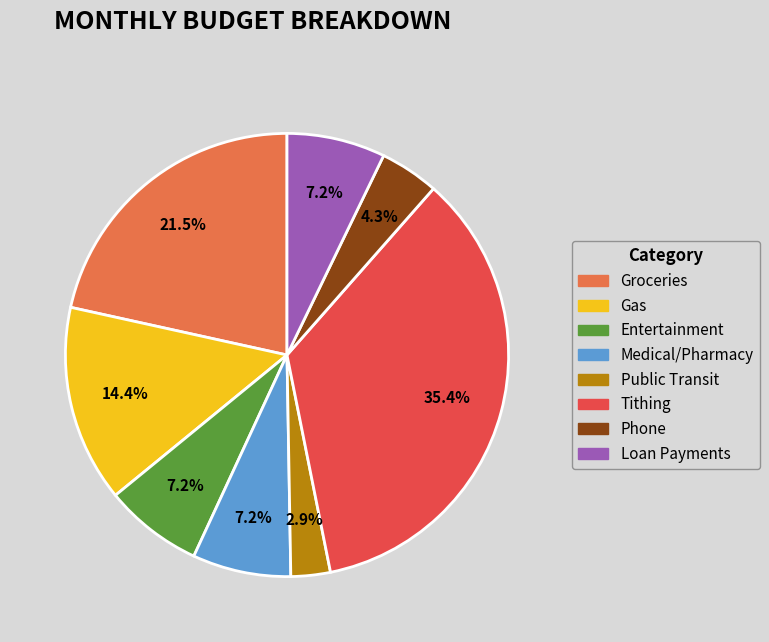

Is there any slice that represents more than half of the pie?

No